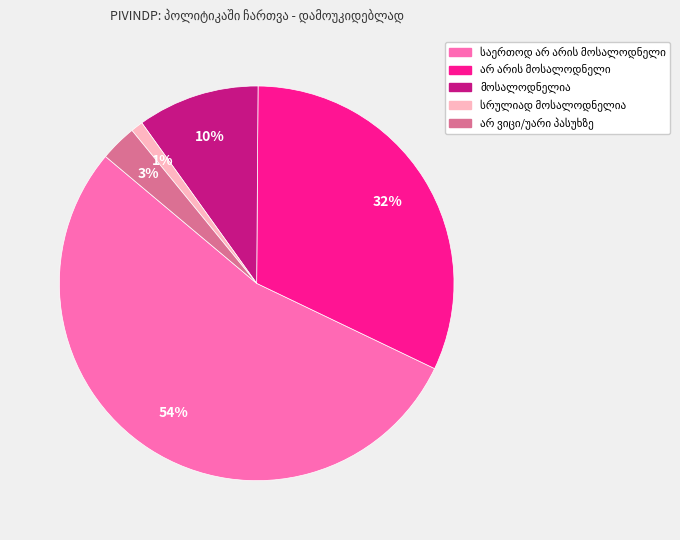

To the nearest percent, what is the difference between the largest and smallest slice percentages?

53%